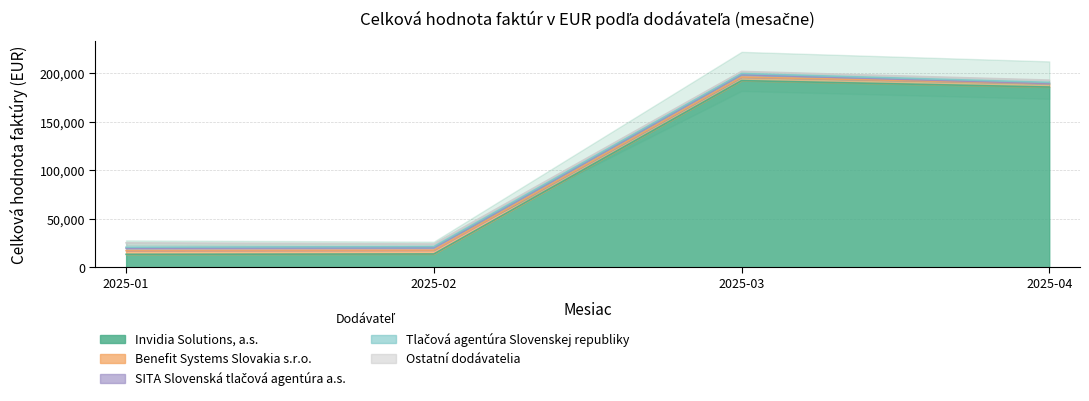

What is the average value of the Benefit Systems Slovakia s.r.o. series?

1880.0